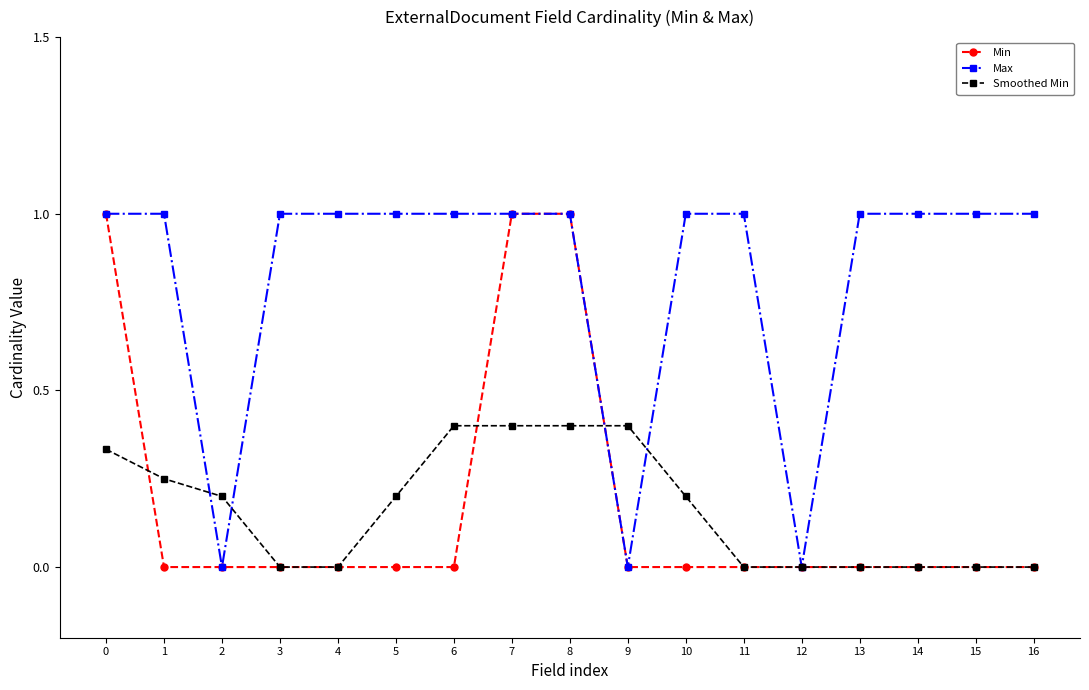

The value of Min at 5 is -0.7. True or false?

False